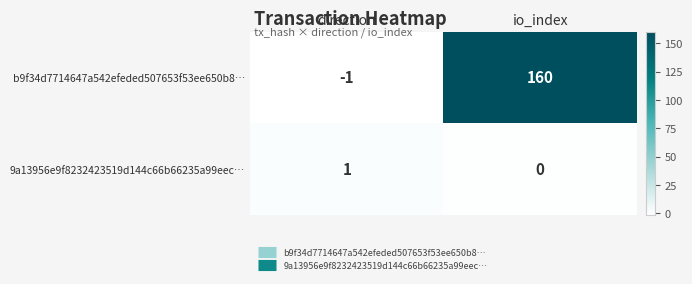

Count the number of categories in the chart.

2